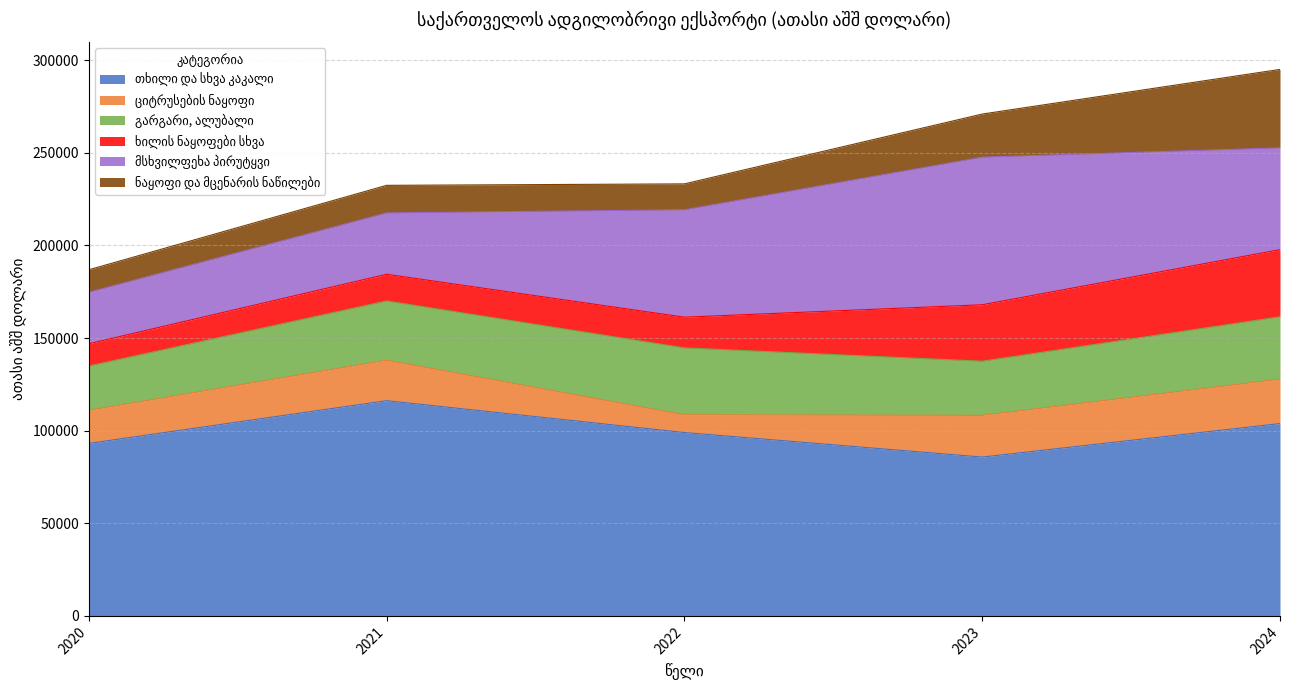

Reading left to right, list all the values displayed in this chart.

თხილი და სხვა კაკალი: 2020=93119.6	2021=116185.6	2022=98982.7	2023=85743.3	2024=103819.2
ციტრუსების ნაყოფი: 2020=17869.0	2021=21852.3	2022=9576.4	2023=22517.0	2024=23961.1
გარგარი, ალუბალი: 2020=23893.4	2021=31977.3	2022=36114.1	2023=29217.6	2024=33677.0
ხილის ნაყოფები სხვა: 2020=12033.7	2021=14405.6	2022=16583.8	2023=30487.0	2024=36253.7
მსხვილფეხა პირუტყვი: 2020=27800.0	2021=33115.1	2022=57970.9	2023=79655.2	2024=54951.8
ნაყოფი და მცენარის ნაწილები: 2020=12124.5	2021=14888.3	2022=13986.5	2023=23284.9	2024=42342.8